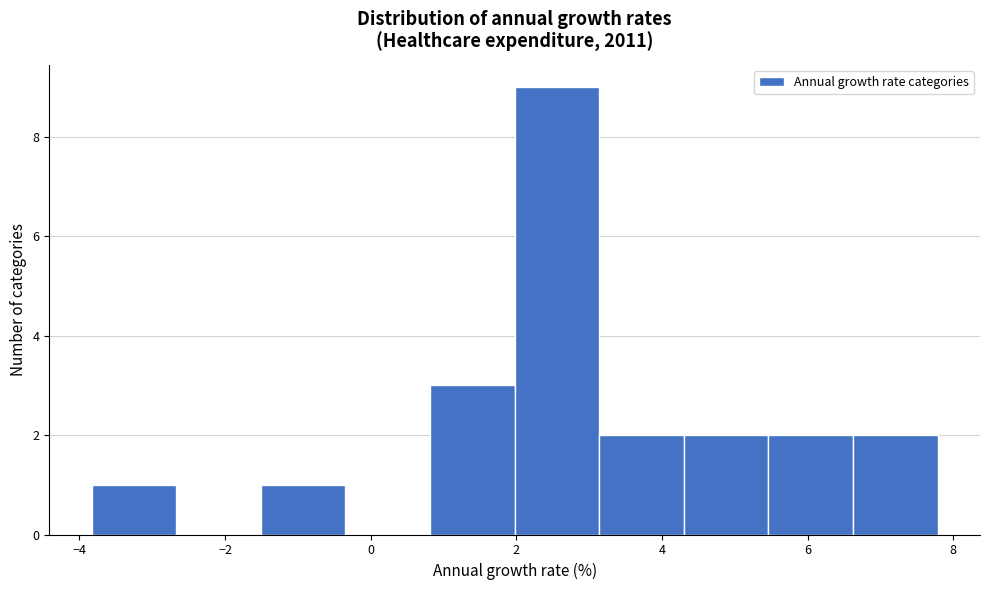

Reading left to right, transcribe this chart: for each bar, give the range it covers on the x-axis and its height. Neither the bar edges nor the heights are printed on the chart, so give them approximately, as read against the axes.

-3.8 to -2.6: 1
-2.6 to -1.6: 0
-1.6 to -0.4: 1
-0.4 to 0.8: 0
0.8 to 2.0: 3
2.0 to 3.2: 9
3.2 to 4.4: 2
4.4 to 5.4: 2
5.4 to 6.6: 2
6.6 to 7.8: 2